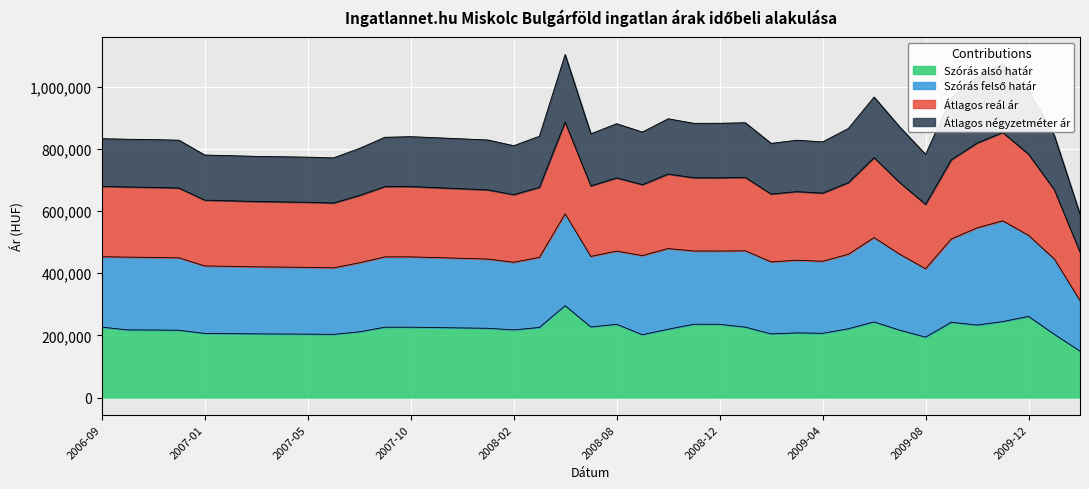

Read the Szórás alsó határ value at 2009-08, to the nearest 100.

194200